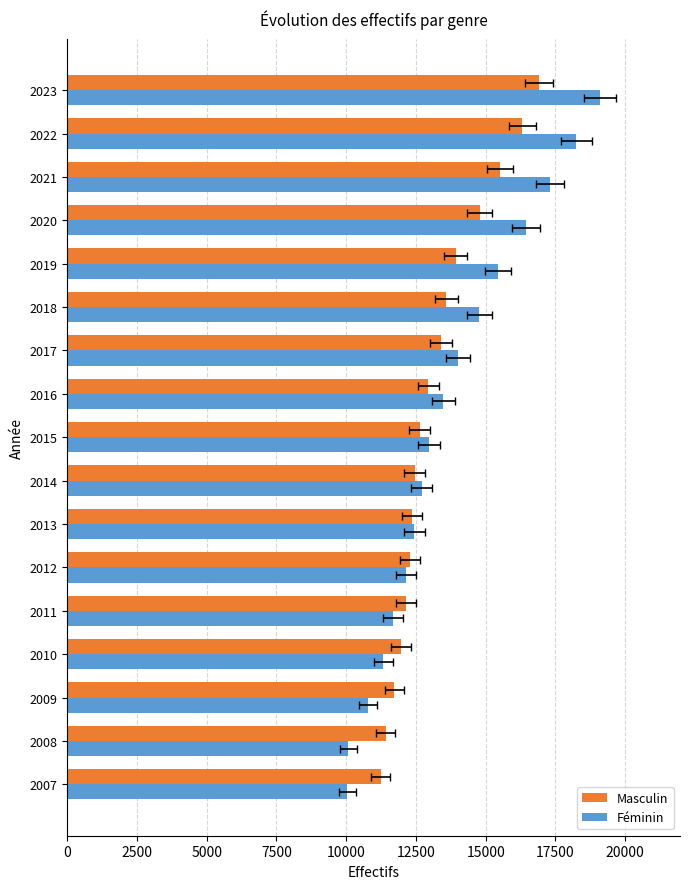

The value of Masculin at 2009 is 18814. True or false?

False